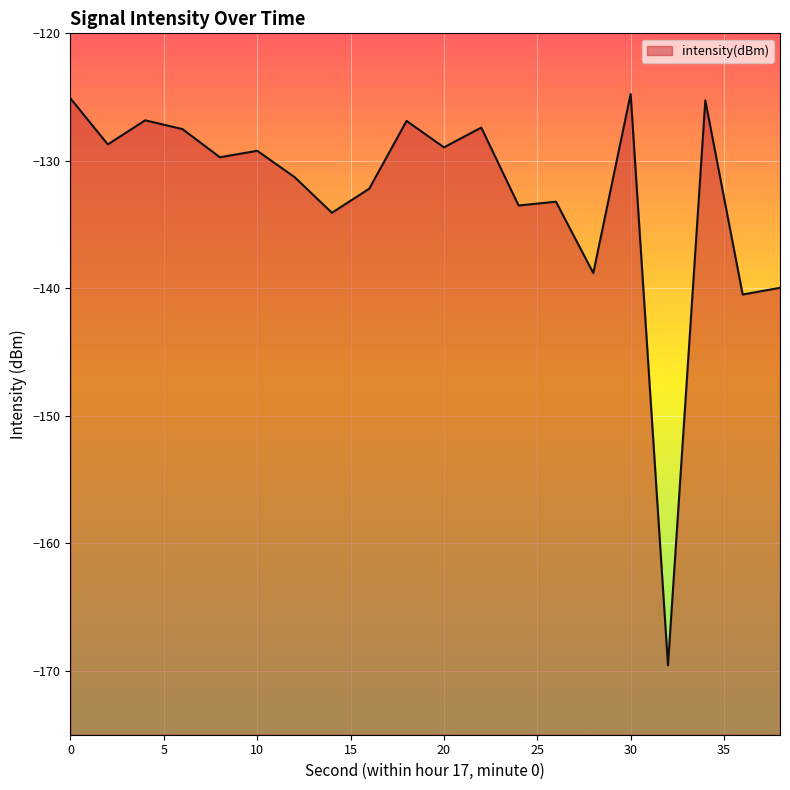

What is the difference between the maximum and minimum values?

44.8